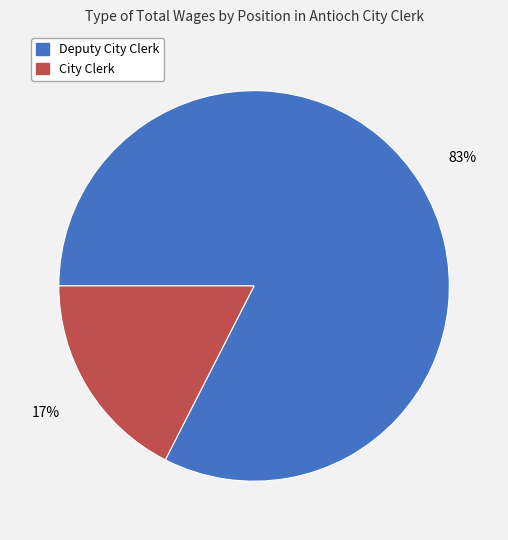

Which category accounts for the majority?

Deputy City Clerk